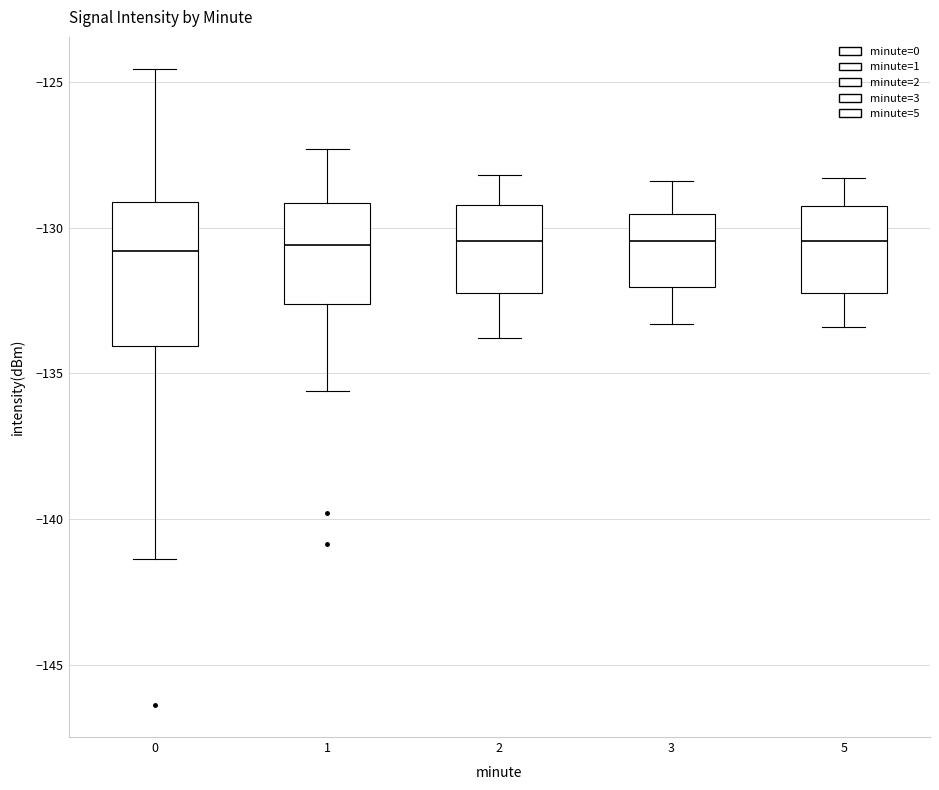

Reading left to right, transcribe this box plot: for each box, give where its median line is, the range the box spans, and where its two whiskers end, as read against the y-axis. The values are not printed on the chart, so give them approximately, as read against the axis.

0: median -131.0, box -134.0 to -129.0, whiskers -141.5 to -124.5
1: median -130.5, box -132.5 to -129.0, whiskers -135.5 to -127.5
2: median -130.5, box -132.0 to -129.0, whiskers -134.0 to -128.0
3: median -130.5, box -132.0 to -129.5, whiskers -133.5 to -128.5
5: median -130.5, box -132.0 to -129.0, whiskers -133.5 to -128.5